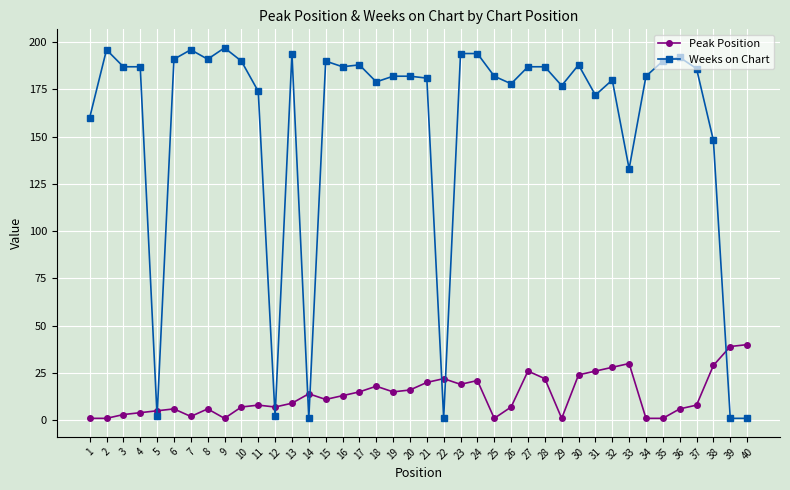

What is the sum of all Peak Position values?

533